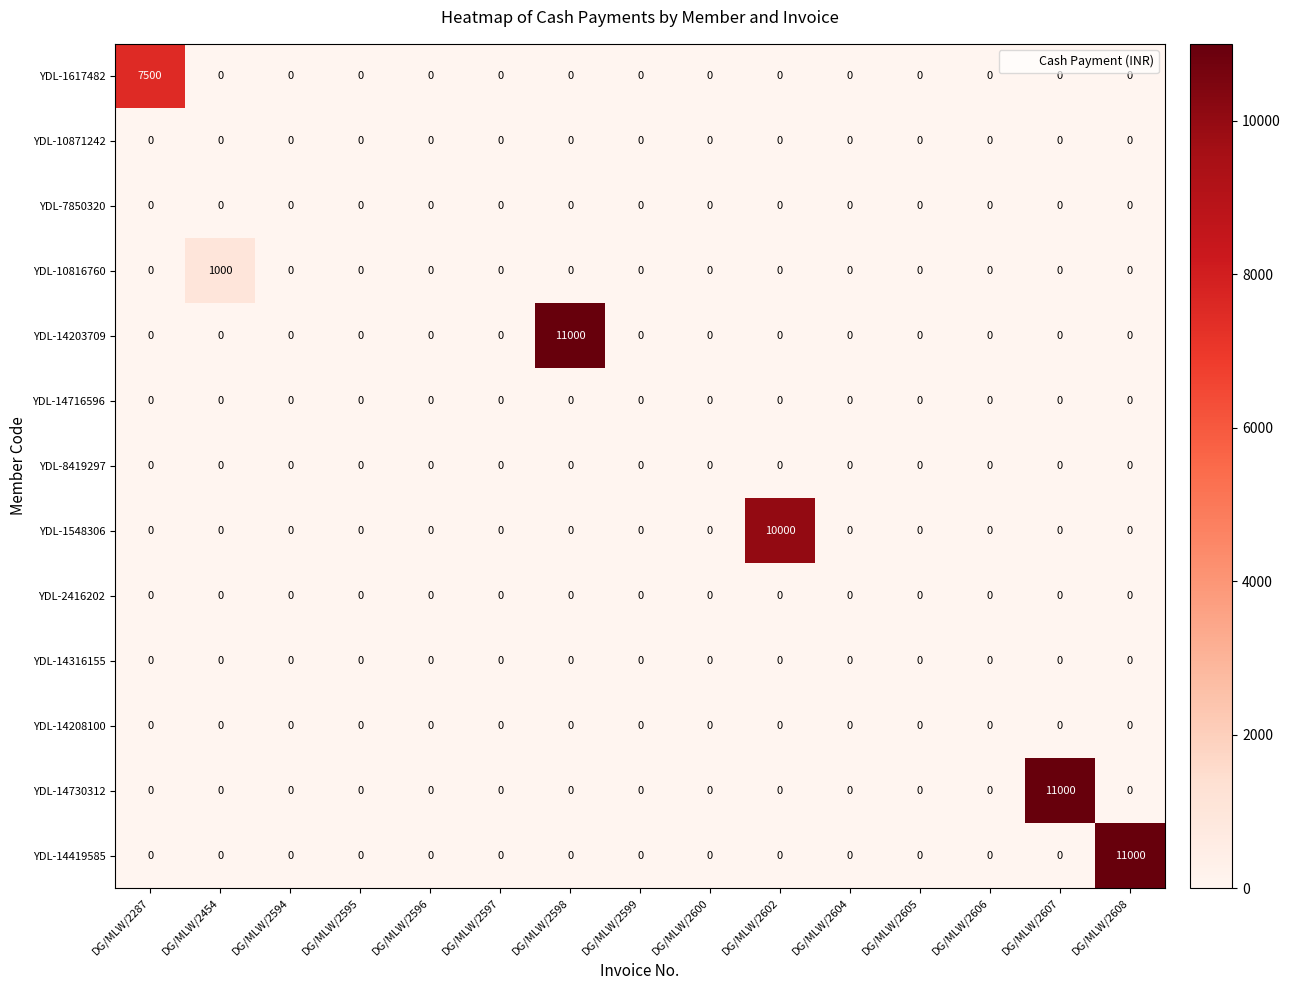

Which series changed the most between DG/MLW/2454 and DG/MLW/2598?

YDL-14203709